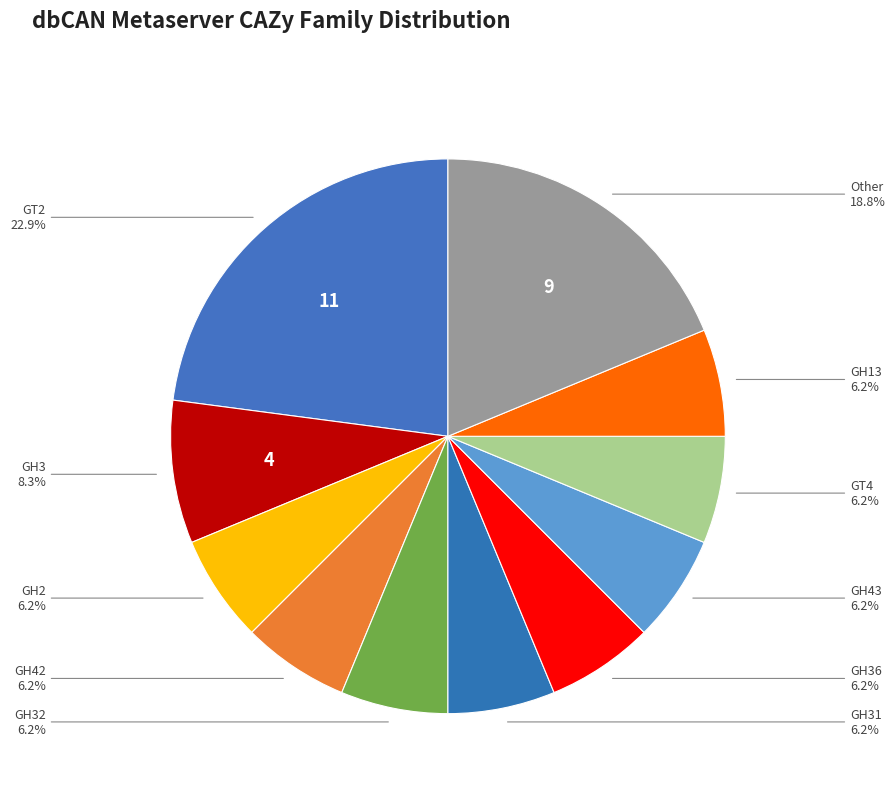

To the nearest percent, what is the combined percentage of GH32 and GH3?

15%